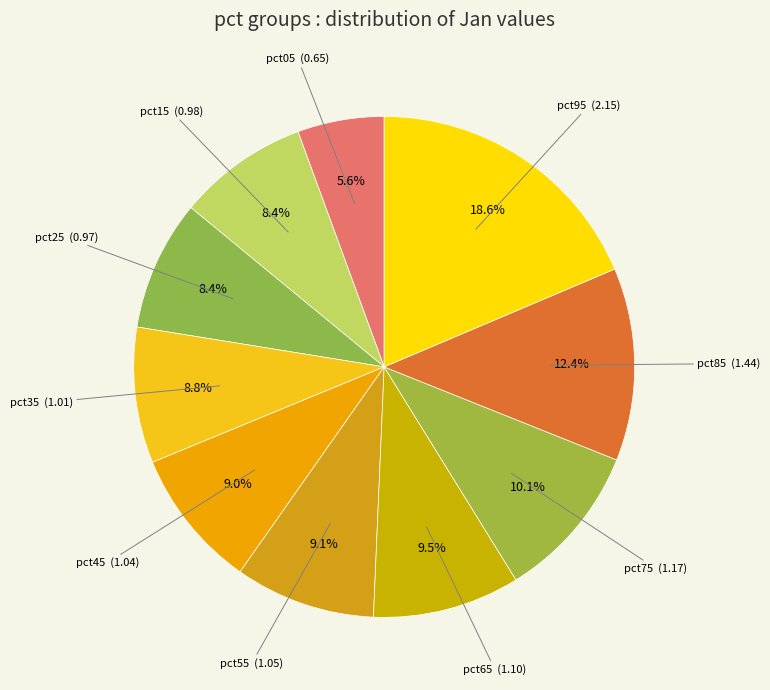

How many segments does this pie chart have?

10